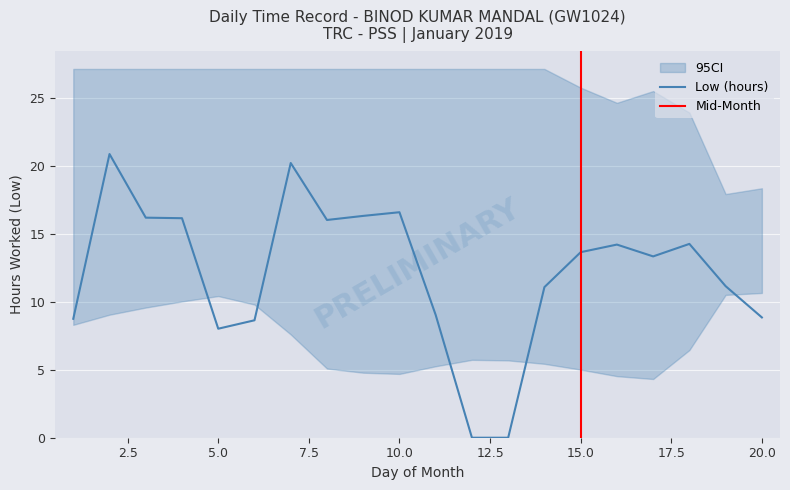

What is the difference between the maximum and minimum values?

20.9